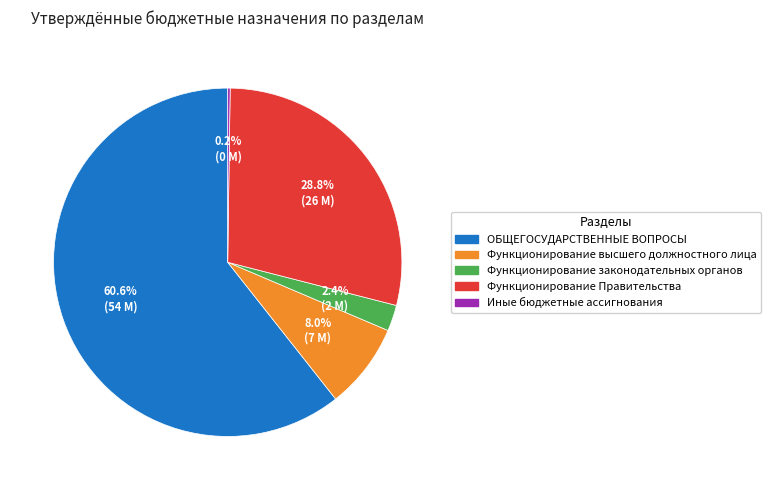

Does Функционирование Правительства represent more than half of the total?

No